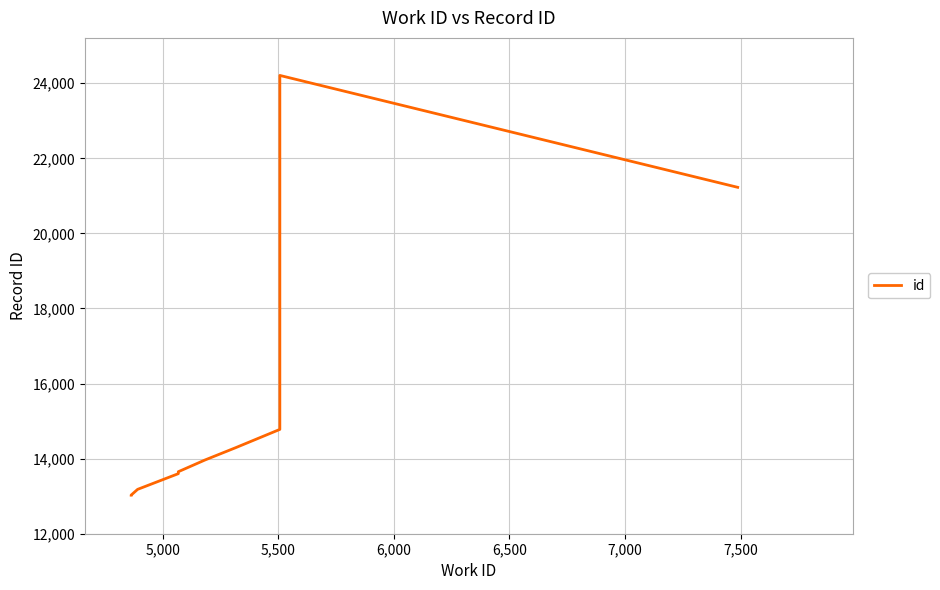

Does the chart have visible grid lines?

Yes